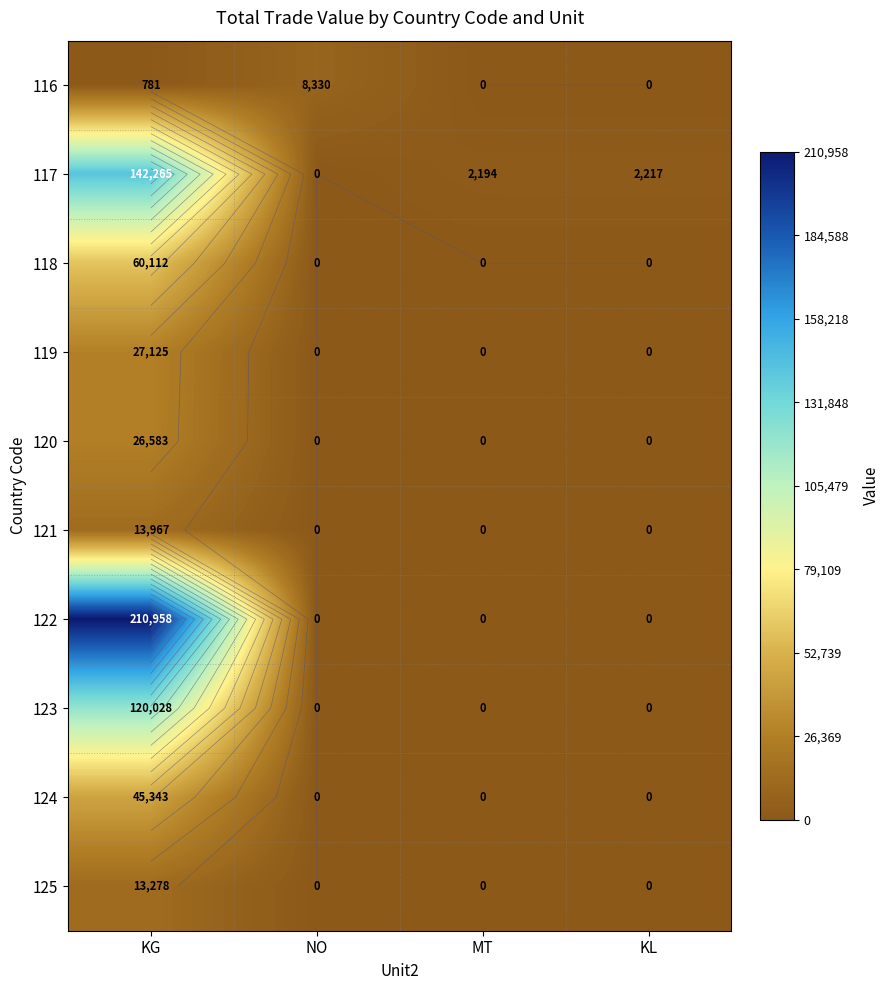

How many values in 118 are above zero?

1